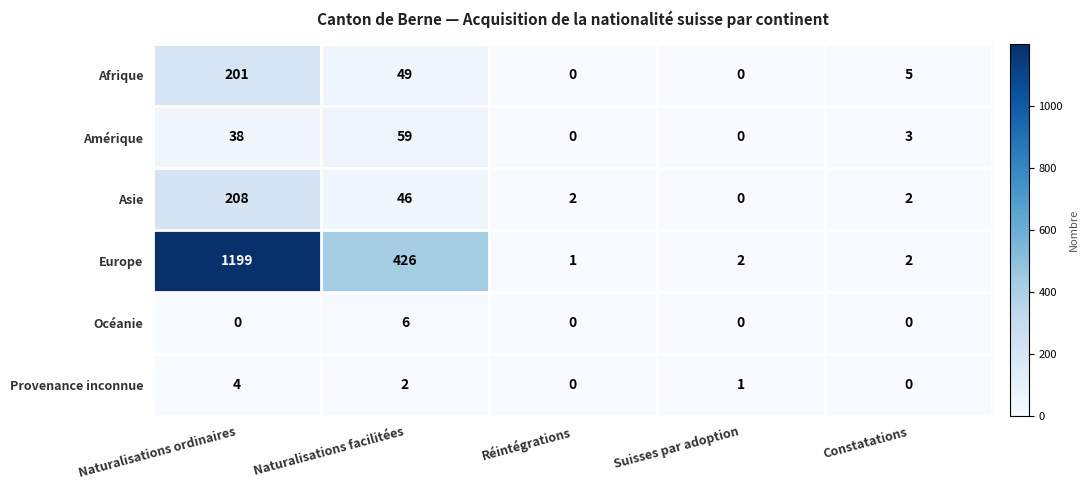

Rank the series by their maximum value, from lowest to highest.

Provenance inconnue, Océanie, Amérique, Afrique, Asie, Europe